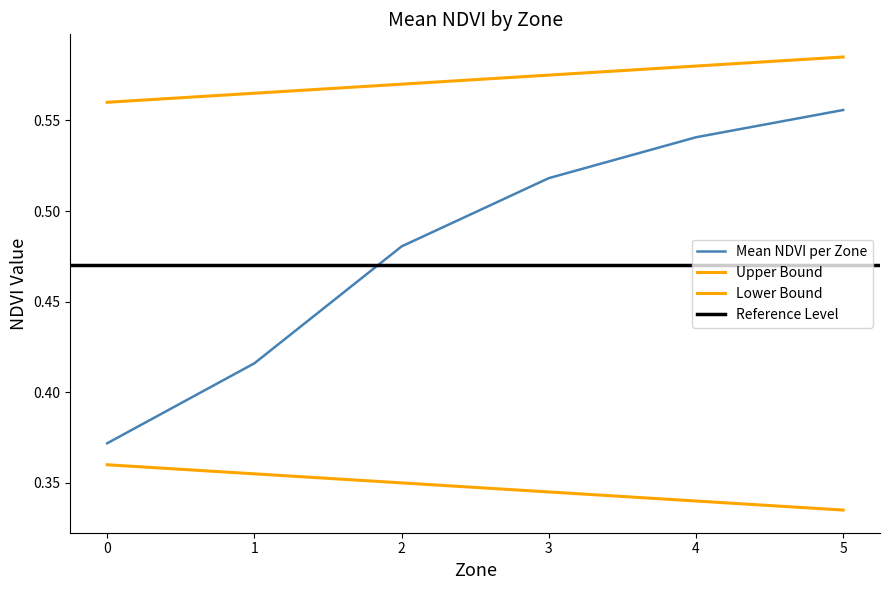

True or false: Upper Bound and Mean NDVI per Zone intersect in this chart.

False